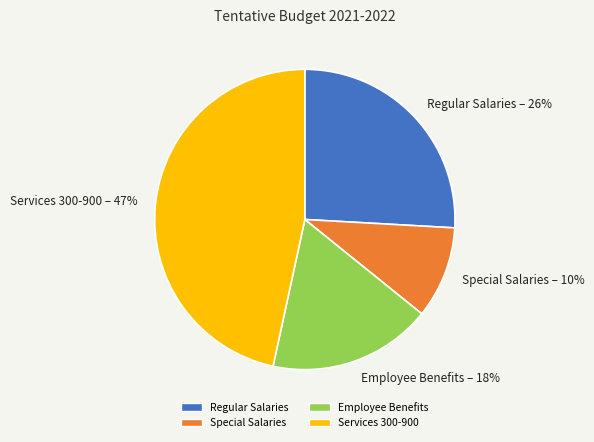

Which slice is the smallest?

Special Salaries – 10%